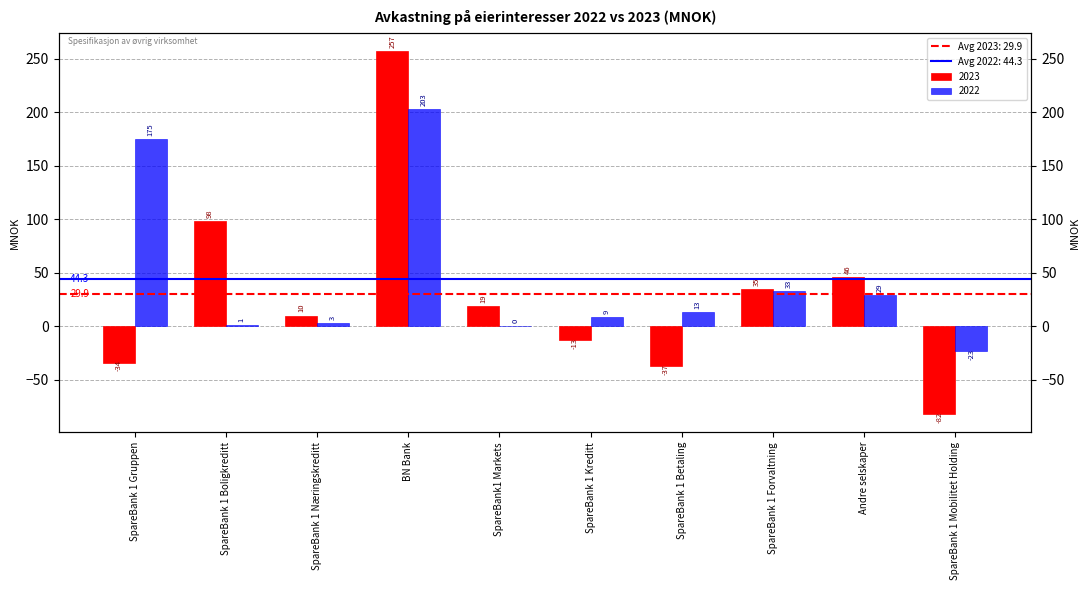

How many values in 2022 are above zero?

8